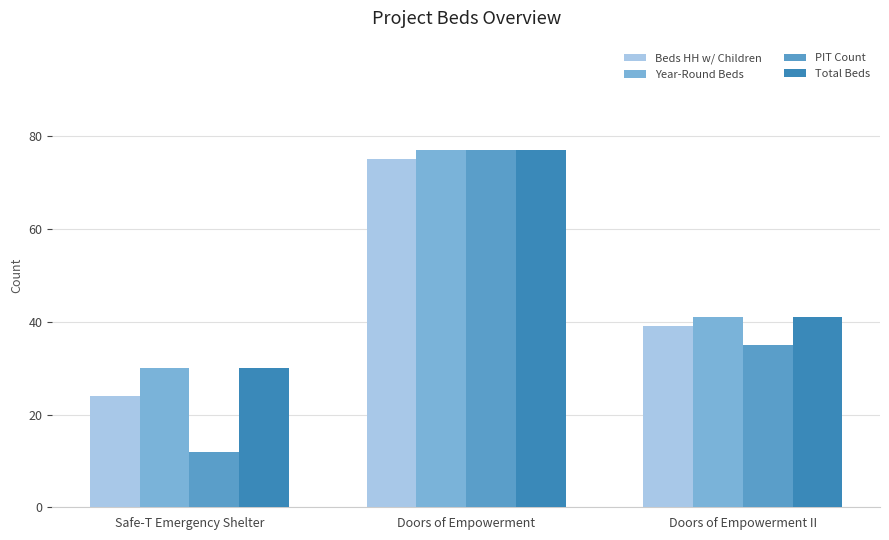

How many groups of bars are there?

3